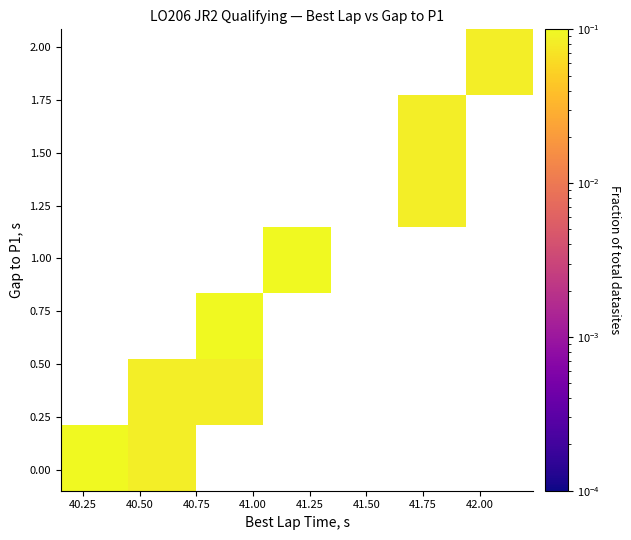

What is the minimum value shown in the chart?

0.1